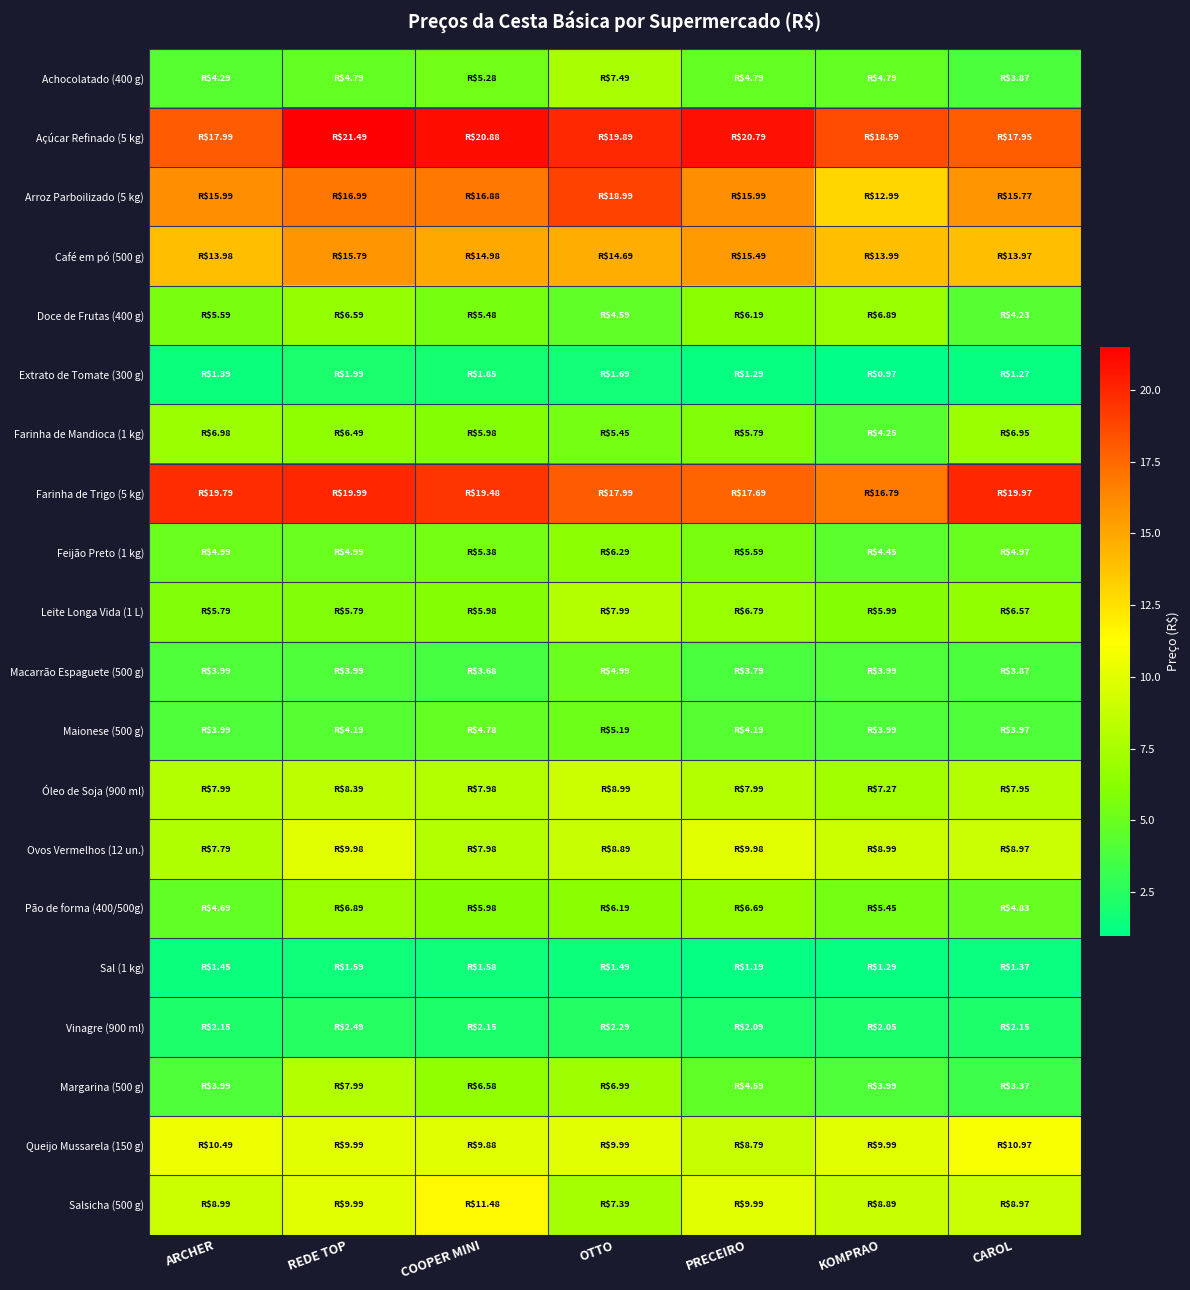

Which series has the largest range (max minus min)?

Arroz Parboilizado (5 kg)